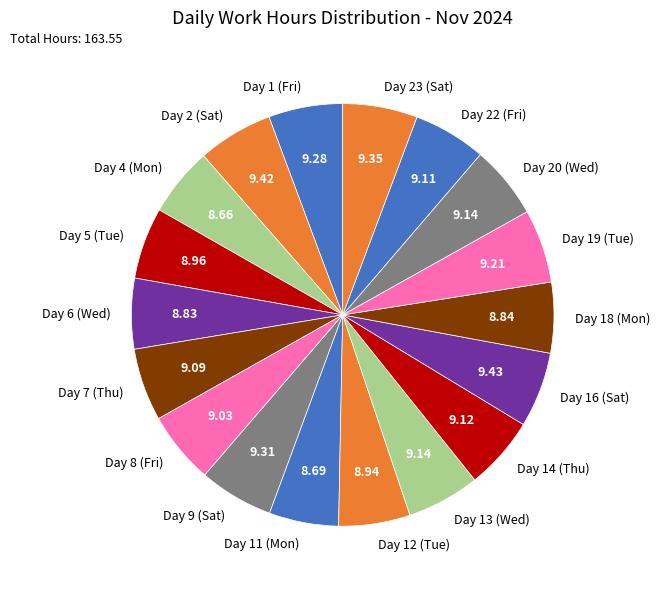

Does Day 8 (Fri) represent more than half of the total?

No